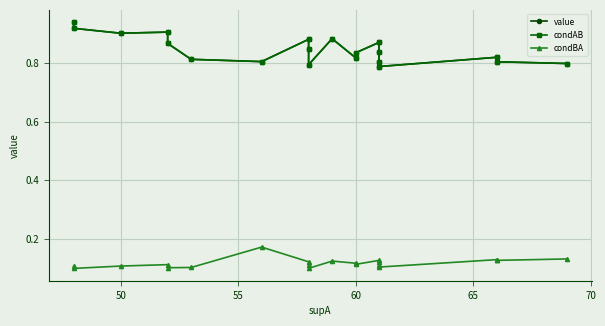

True or false: condBA has a value of 0.0 at 8.

False